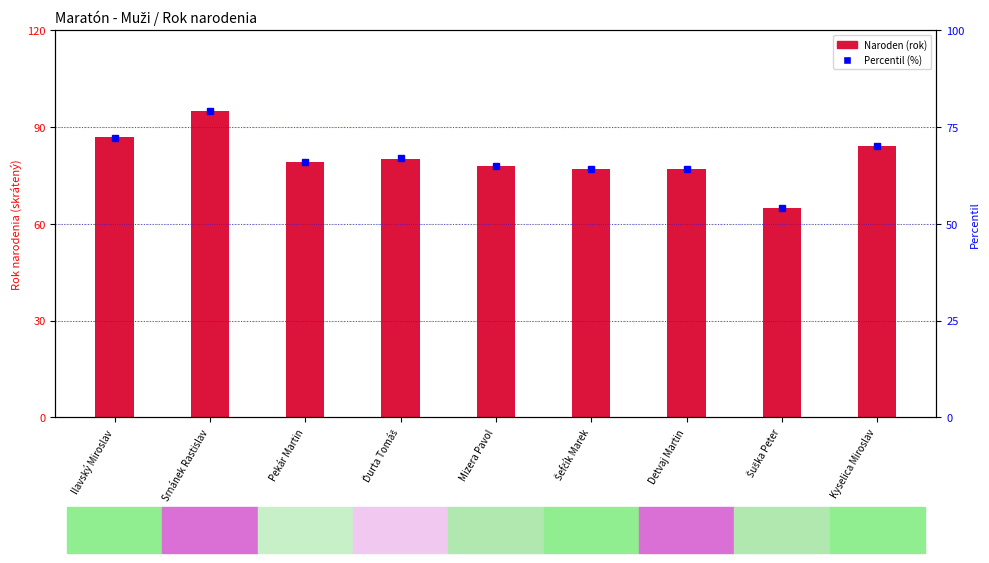

What is the maximum value shown in the chart?

95